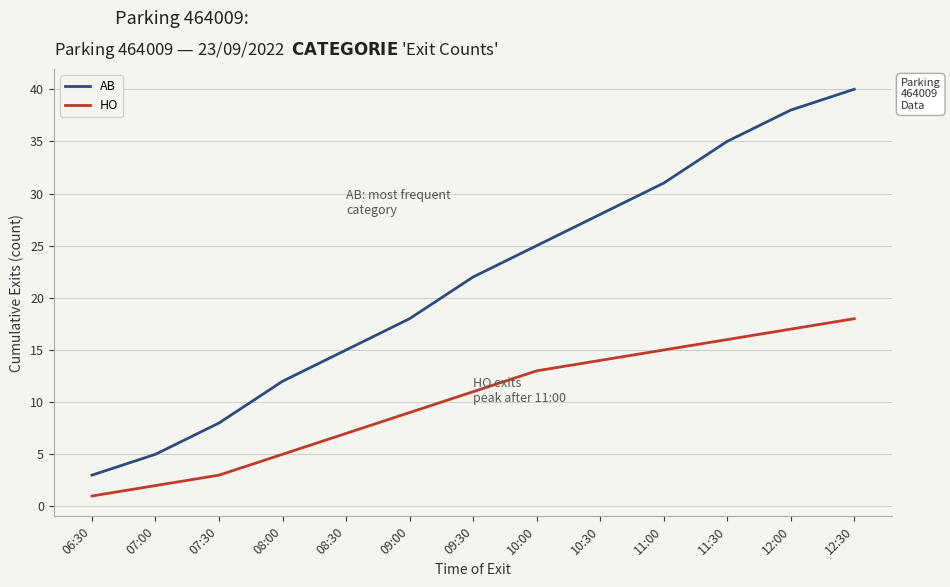

What is the sum of all AB values?

280